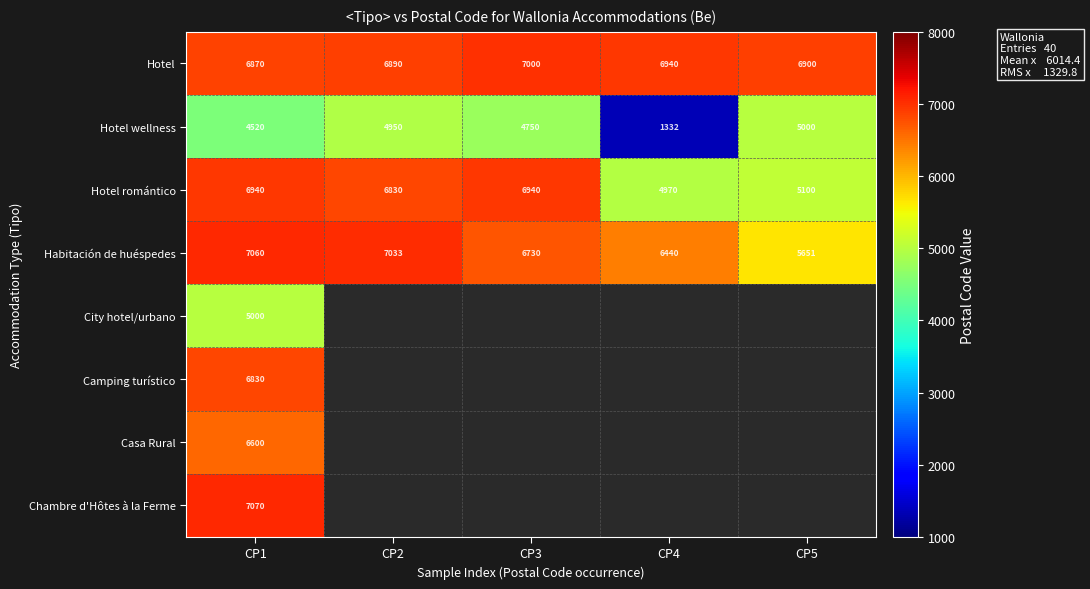

True or false: Hotel romántico has a value of 9057 at CP2.

False